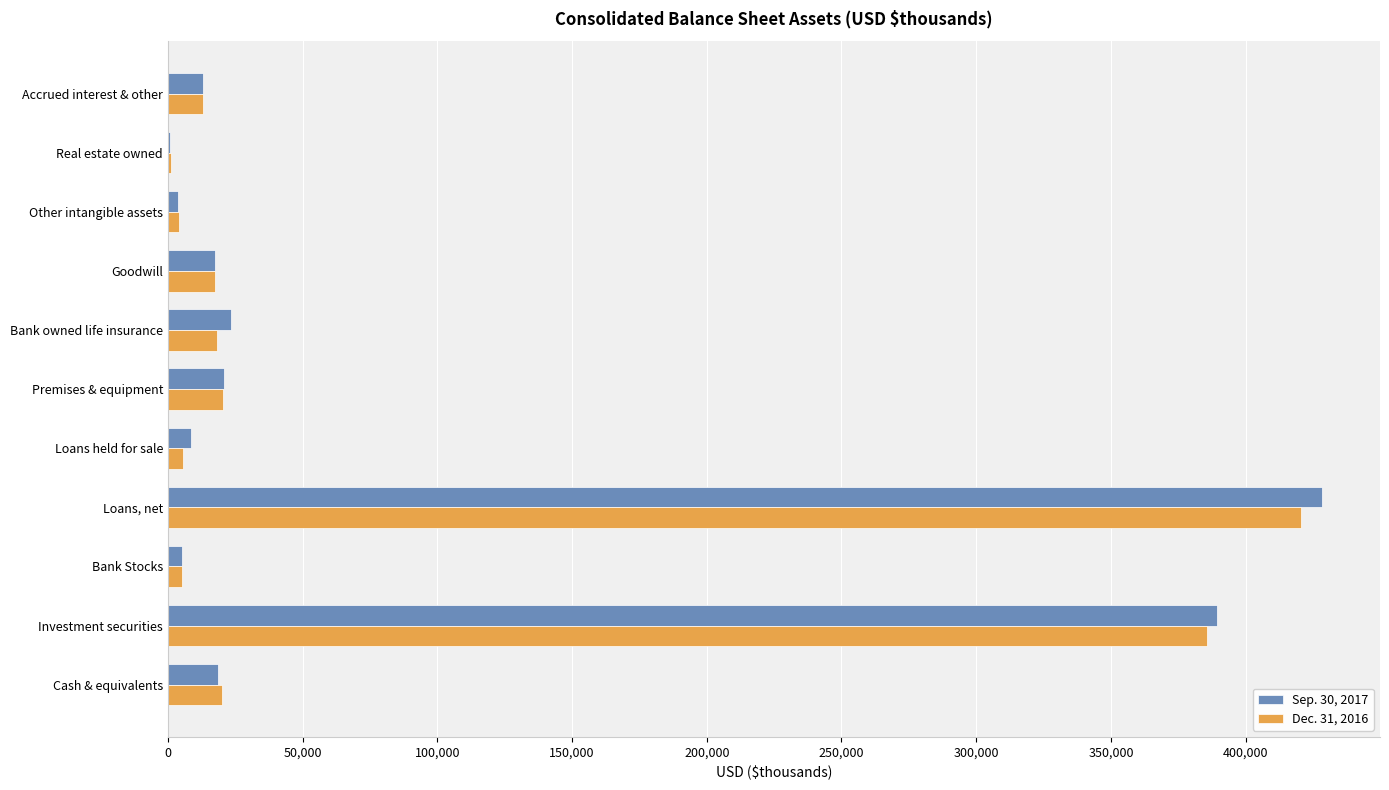

What is the maximum value for Dec. 31, 2016?

420461